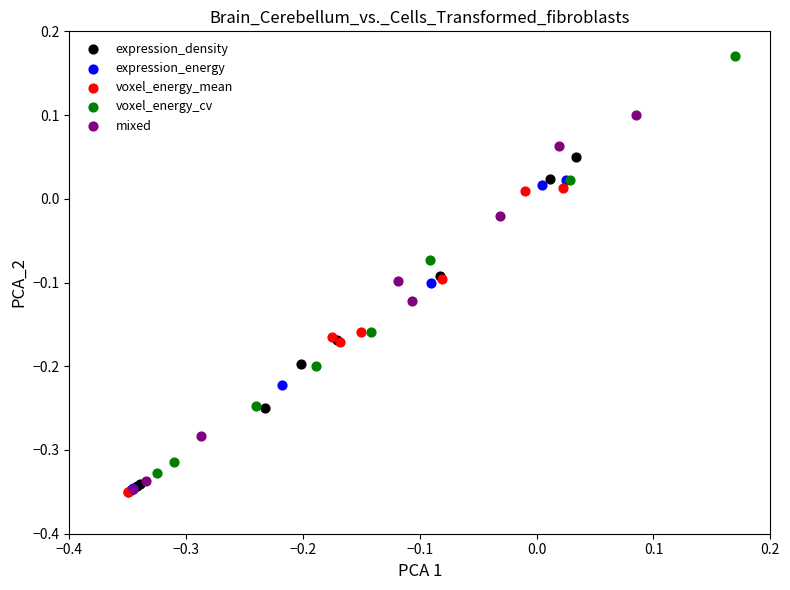

Which series has the largest Y range (max minus min)?

voxel_energy_cv